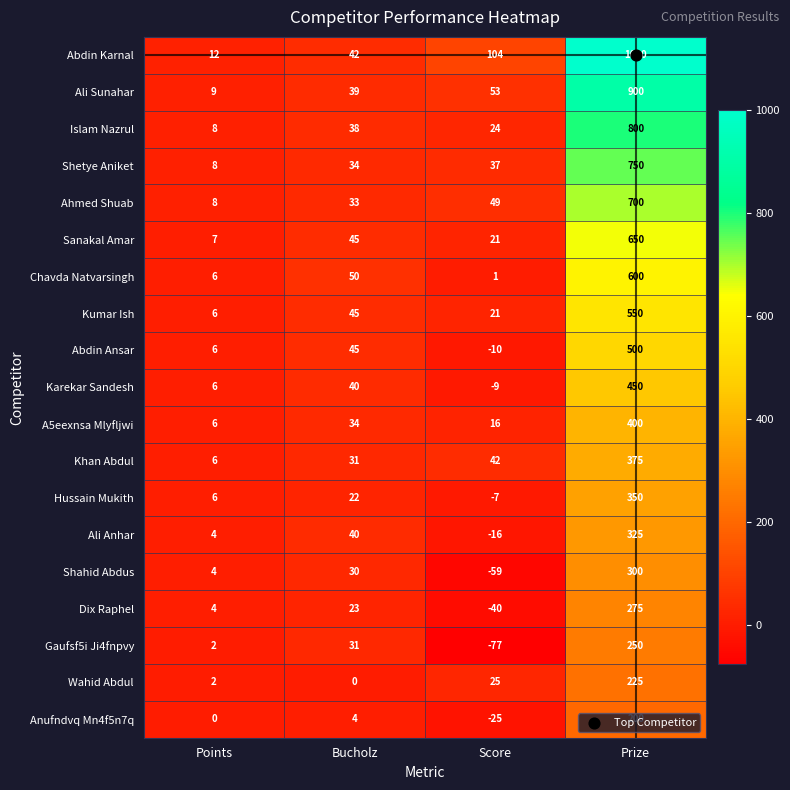

What is the average value of the Islam Nazrul series?

218